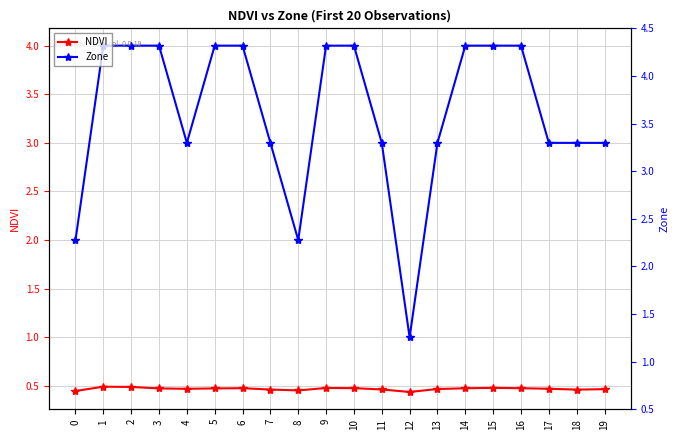

At 11, list the series in order from smallest to largest.

NDVI, Zone